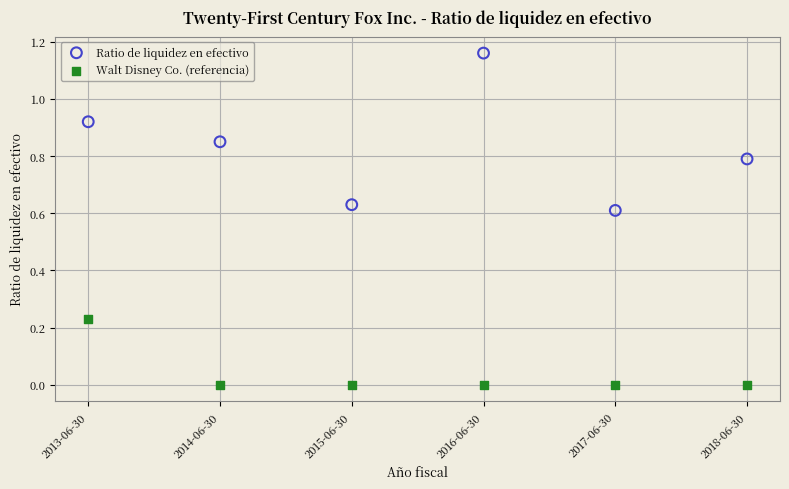

What is the X range (max minus min) for the scatter plot?

5.0